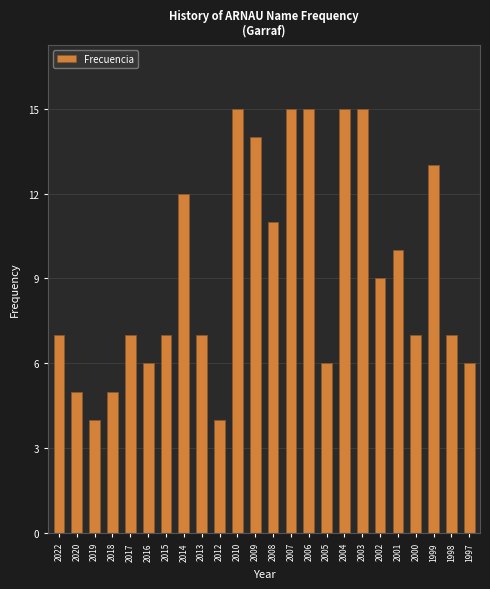

What is the change in value from 2014 to 2000?

-5